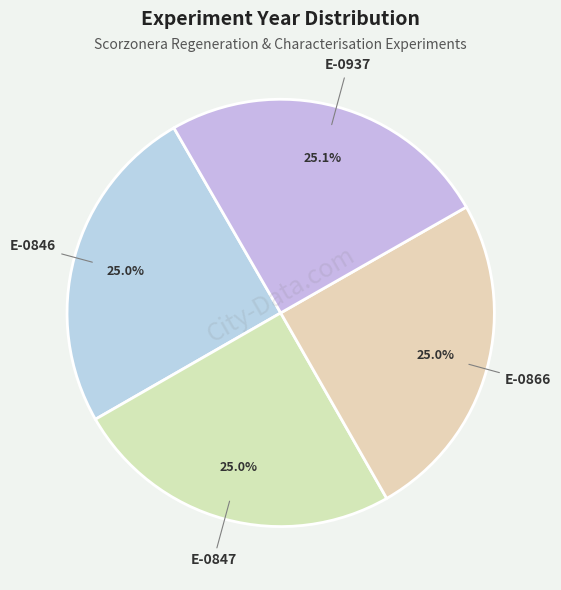

What percentage is the E-0847 slice, to the nearest percent?

25%